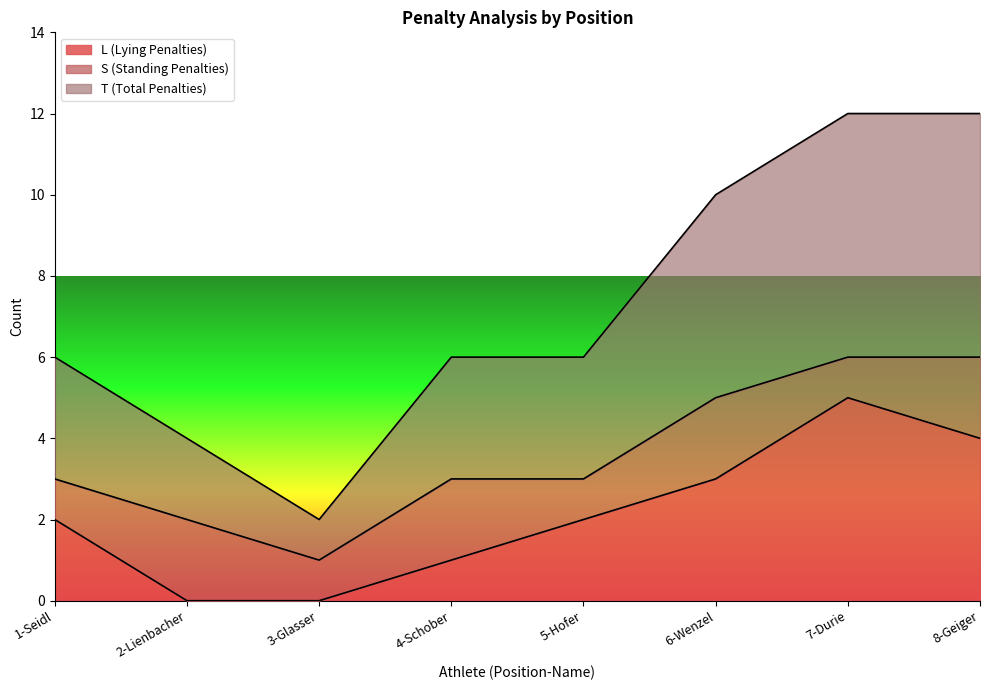

What is the maximum value for L (Lying Penalties)?

5